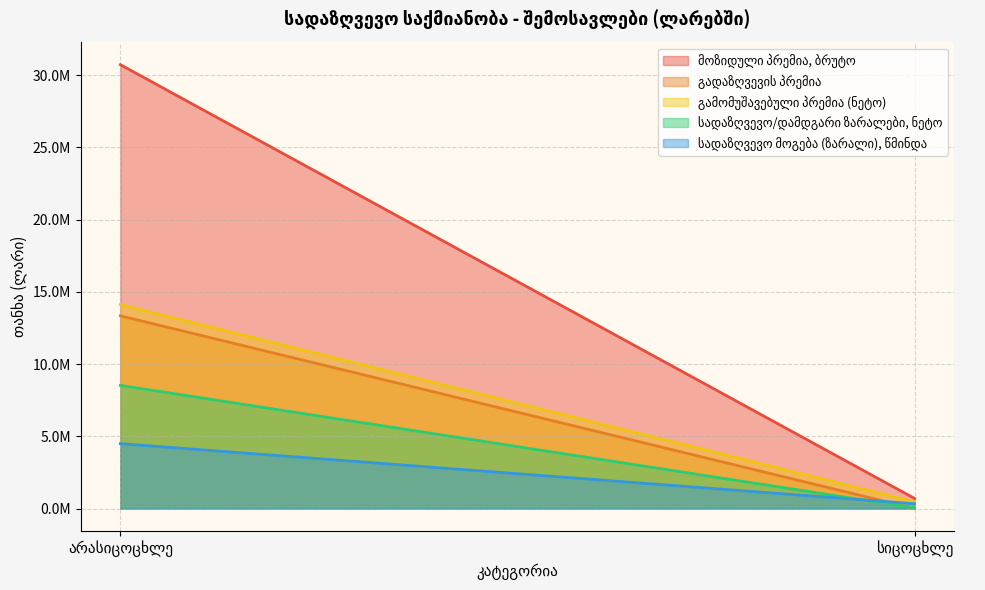

Does the chart display data point markers on the line(s)?

No